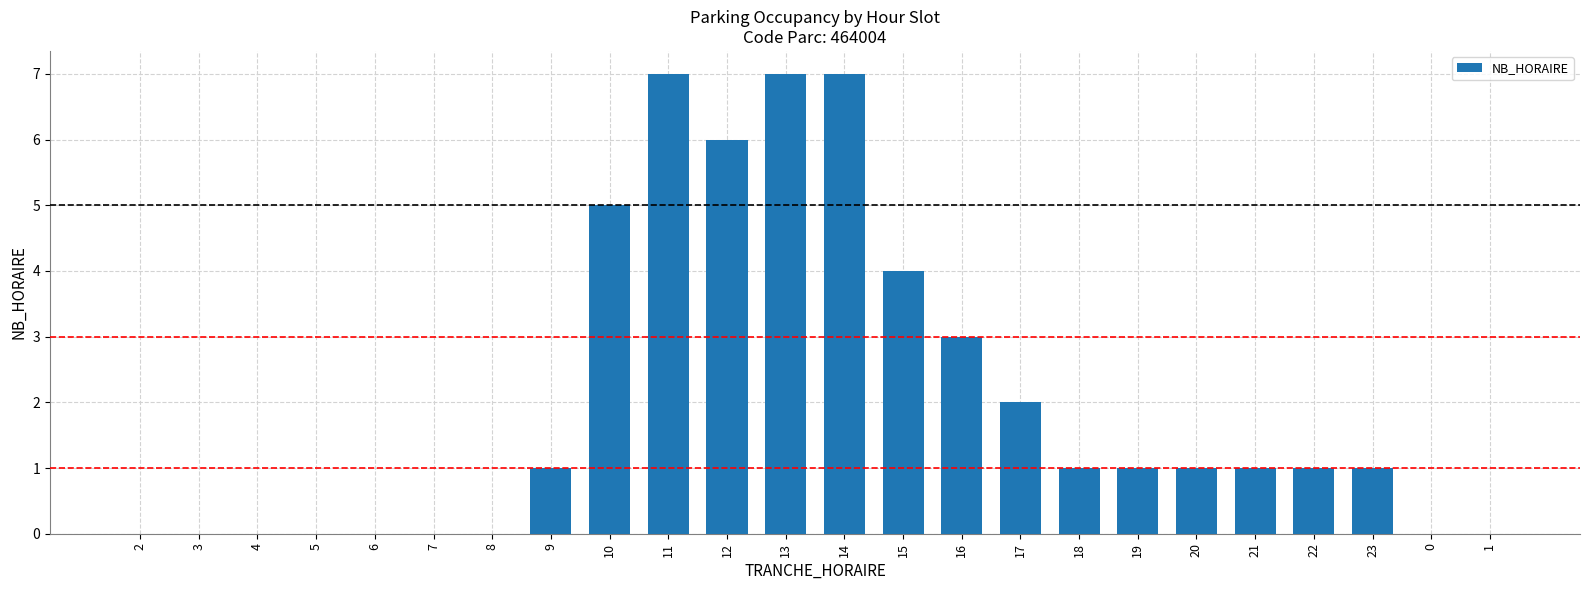

Are the bars grouped side by side (vs. stacked)?

No